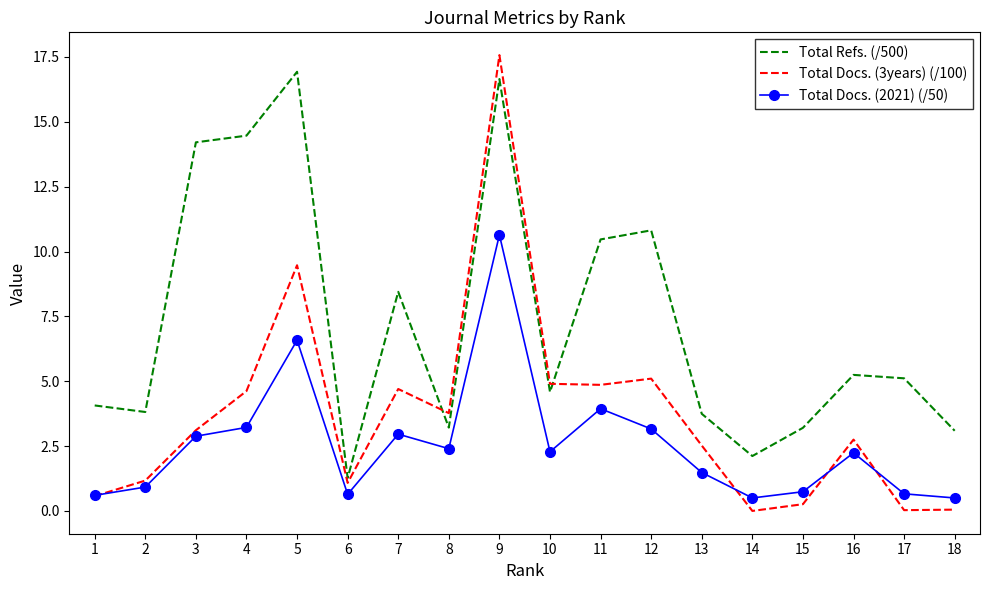

What are all the series names shown in the legend?

Total Refs. (/500), Total Docs. (3years) (/100), Total Docs. (2021) (/50)